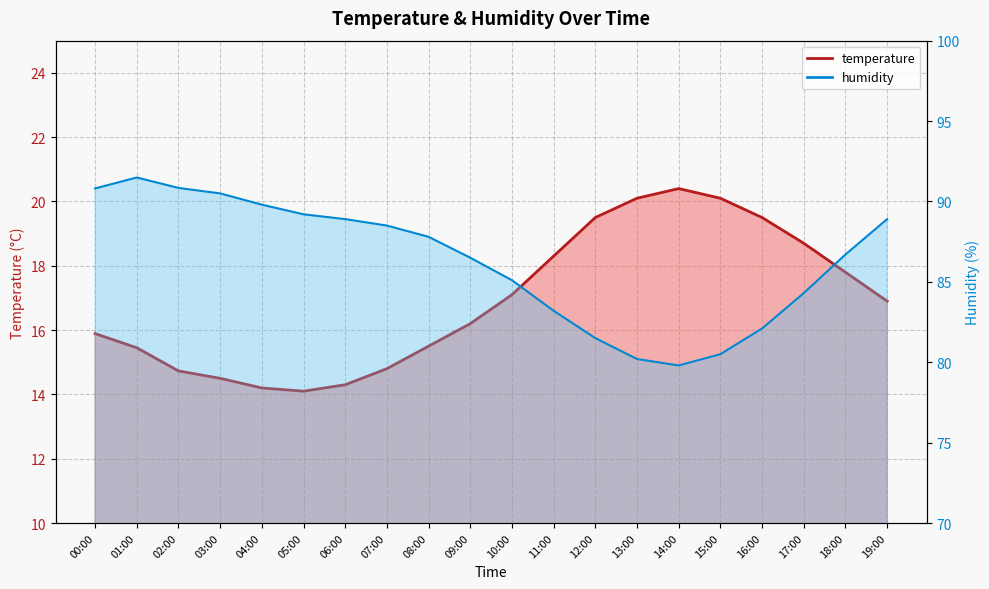

Reading right to left, what are all the values shown in this chart?

temperature: 19:00=16.9	18:00=17.8	17:00=18.7	16:00=19.5	15:00=20.1	14:00=20.4	13:00=20.1	12:00=19.5	11:00=18.3	10:00=17.1	09:00=16.2	08:00=15.5	07:00=14.8	06:00=14.3	05:00=14.1	04:00=14.2	03:00=14.5	02:00=14.7	01:00=15.4	00:00=15.9
humidity: 19:00=88.9	18:00=86.7	17:00=84.3	16:00=82.1	15:00=80.5	14:00=79.8	13:00=80.2	12:00=81.5	11:00=83.2	10:00=85.1	09:00=86.5	08:00=87.8	07:00=88.5	06:00=88.9	05:00=89.2	04:00=89.8	03:00=90.5	02:00=90.8	01:00=91.5	00:00=90.8